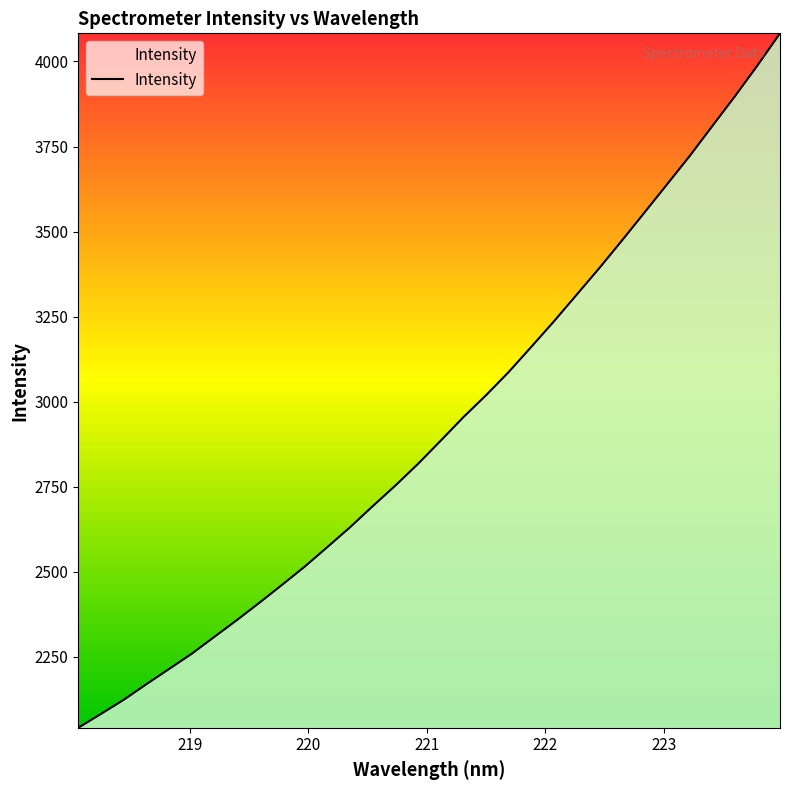

What is the difference between the maximum and minimum values?

2040.8